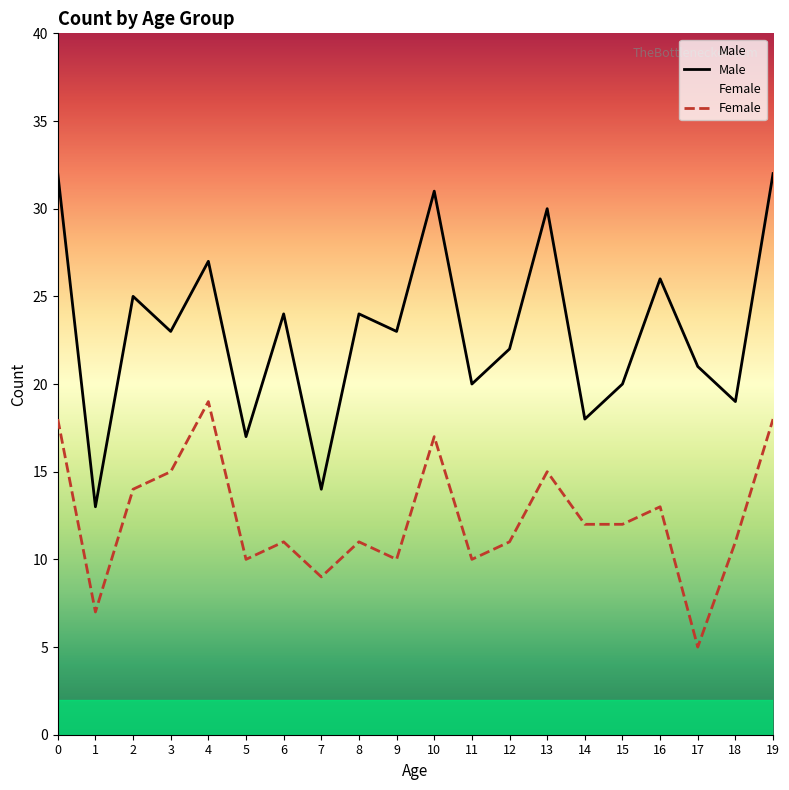

Is the value of Female at 3 greater than the value of Male at 5?

No